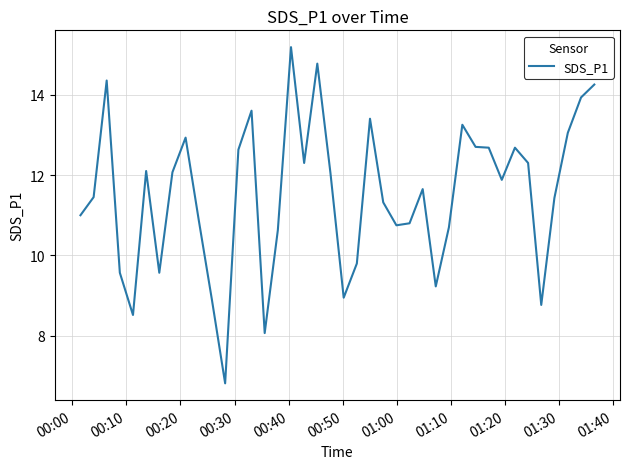

What is the difference between the maximum and minimum values?

8.4